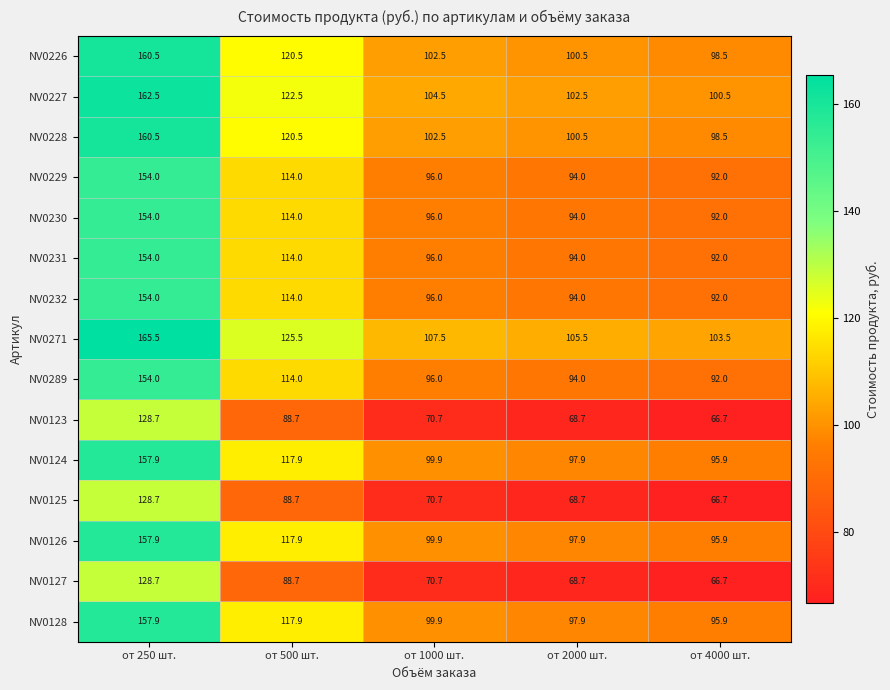

True or false: NV0229 has a value of 114.0 at от 500 шт..

True